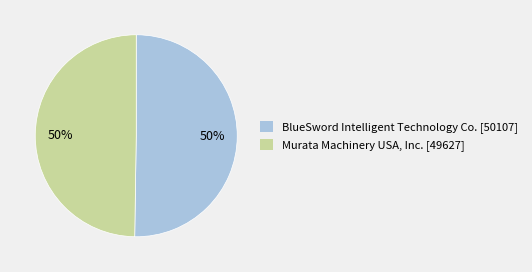

What percentage is the Murata Machinery USA, Inc. slice, to the nearest percent?

50%